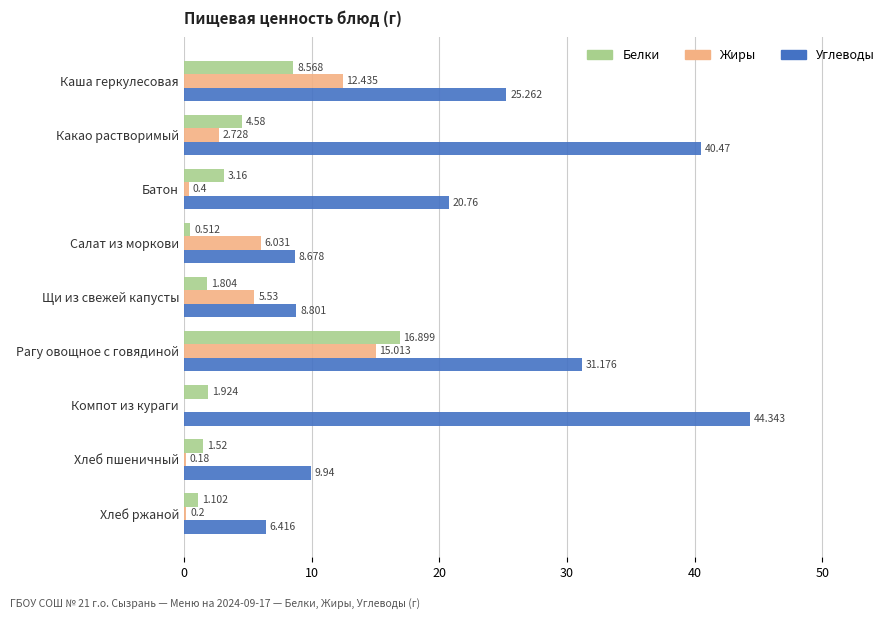

Which series has the largest total across all categories?

Углеводы